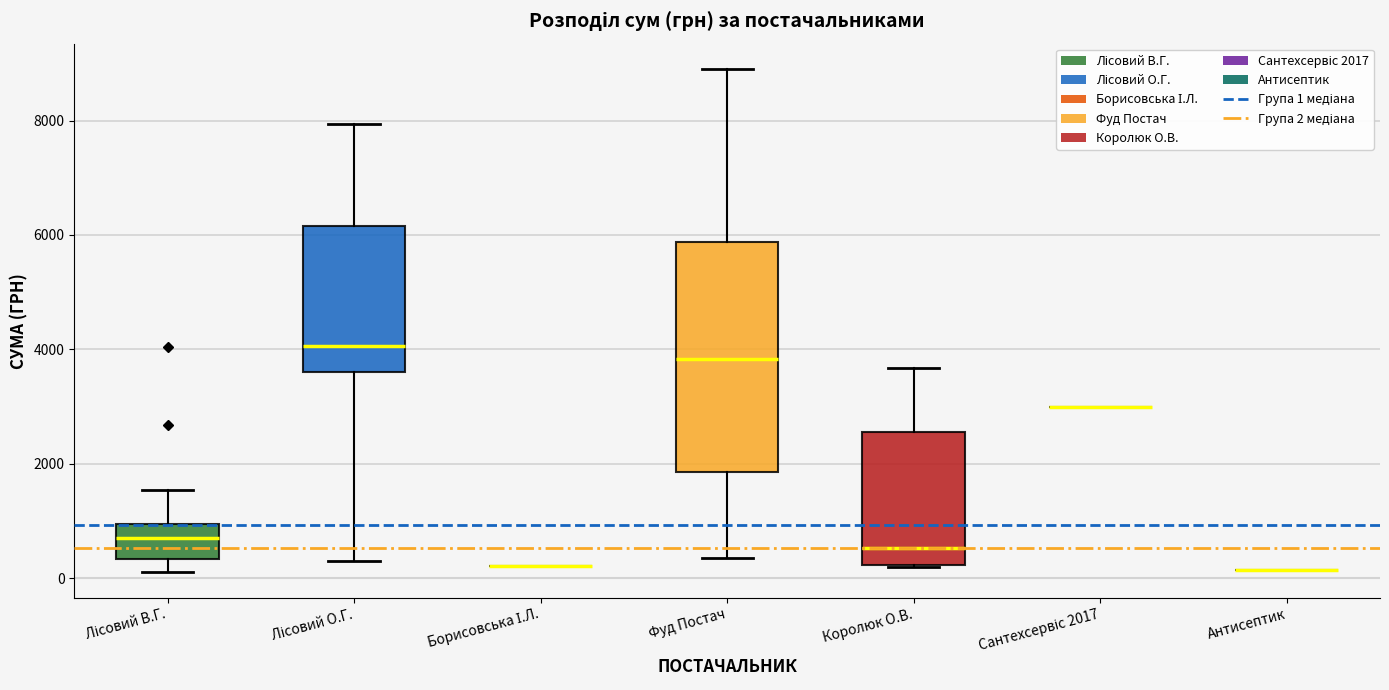

Reading left to right, transcribe this box plot: for each box, give where its median line is, the range the box spans, and where its two whiskers end, as read against the y-axis. The values are not printed on the chart, so give them approximately, as read against the axis.

Лісовий В.Г.: median 800, box 400 to 1000, whiskers 0 to 1600
Лісовий О.Г.: median 4000, box 3600 to 6200, whiskers 200 to 8000
Борисовська І.Л.: box collapsed to a line at 200, whiskers 200 to 200
Фуд Постач: median 3800, box 1800 to 5800, whiskers 400 to 9000
Королюк О.В.: median 600, box 200 to 2600, whiskers 200 to 3600
Сантехсервіс 2017: box collapsed to a line at 3000, whiskers 3000 to 3000
Антисептик: box collapsed to a line at 200, whiskers 200 to 200